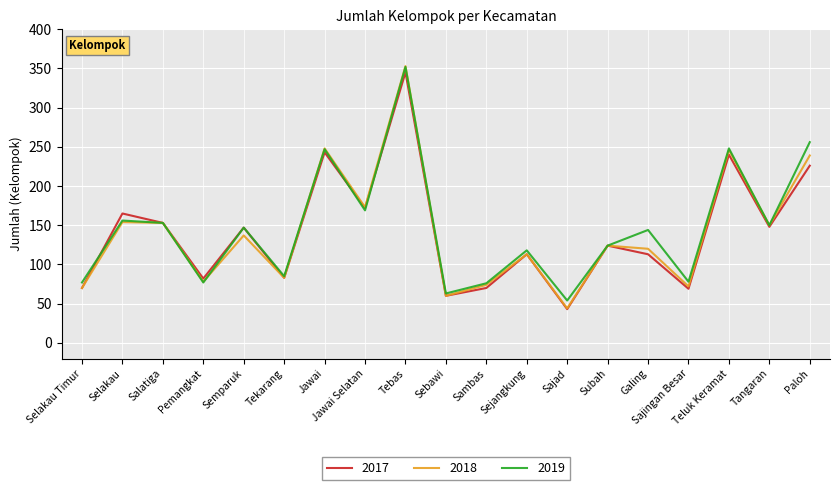

What is the difference between the 2017 values at Salatiga and Selakau Timur?

83